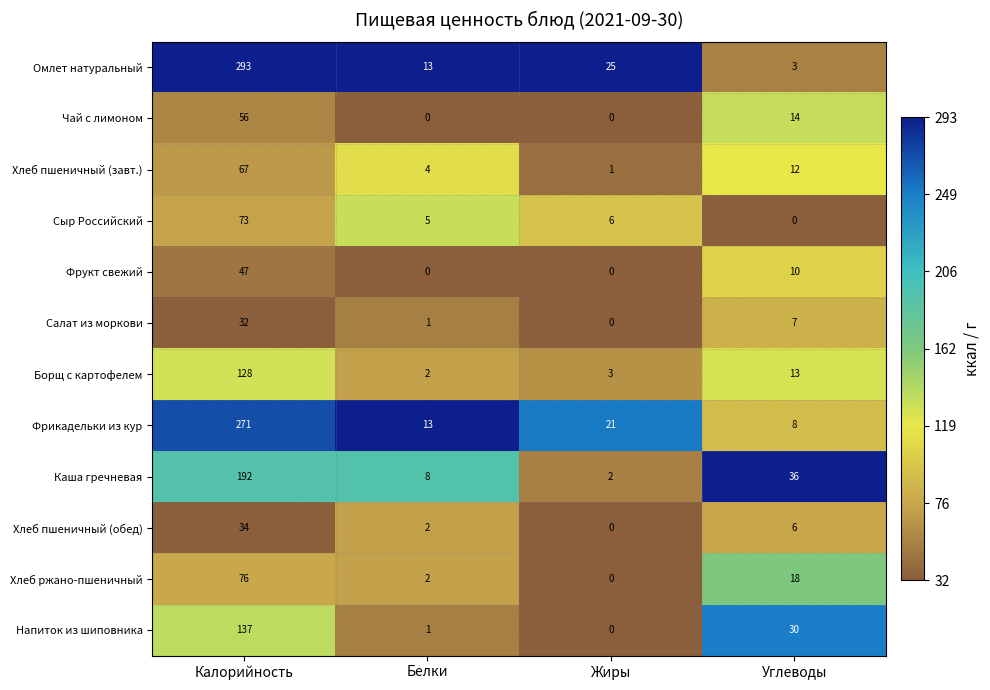

At which category is the sum across all series the highest?

Калорийность